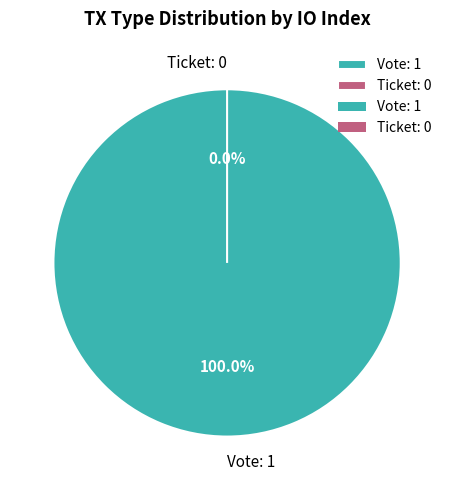

Count the number of slices in the pie.

2